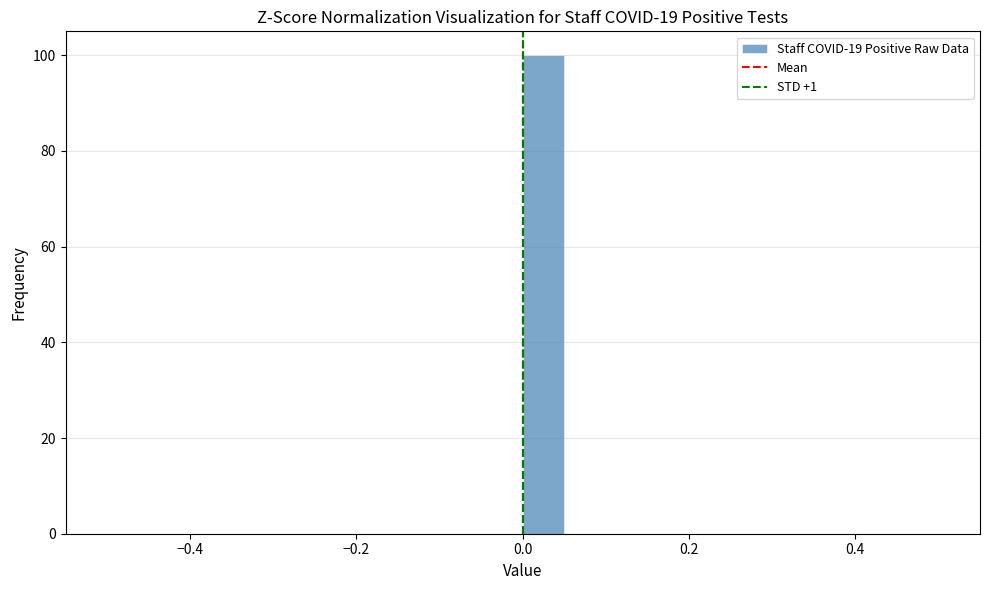

Around what value on the x-axis is the tallest bar? Give the approximate position of its centre, as read against the axis.

0.02